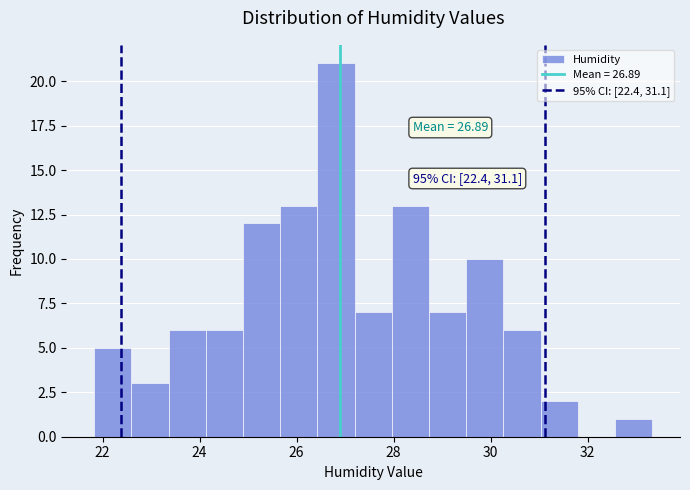

Read against the x-axis, roughly where is the centre of the tallest bar?

26.8